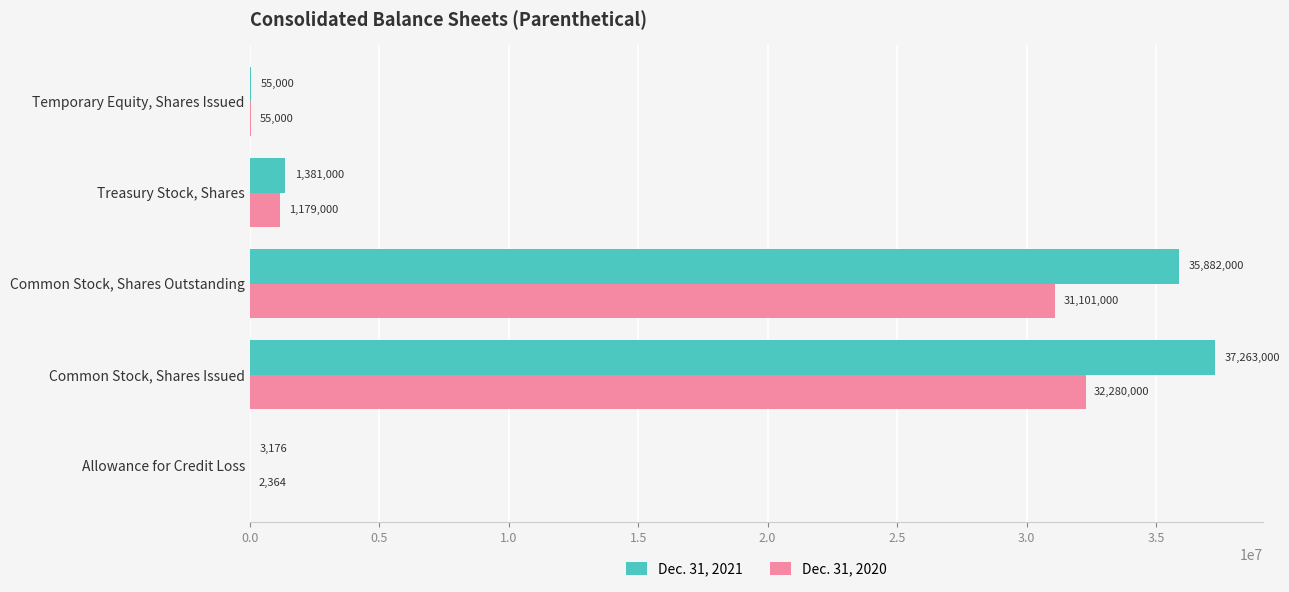

Which series changed the most between Allowance for Credit Loss and Temporary Equity, Shares Issued?

Dec. 31, 2020